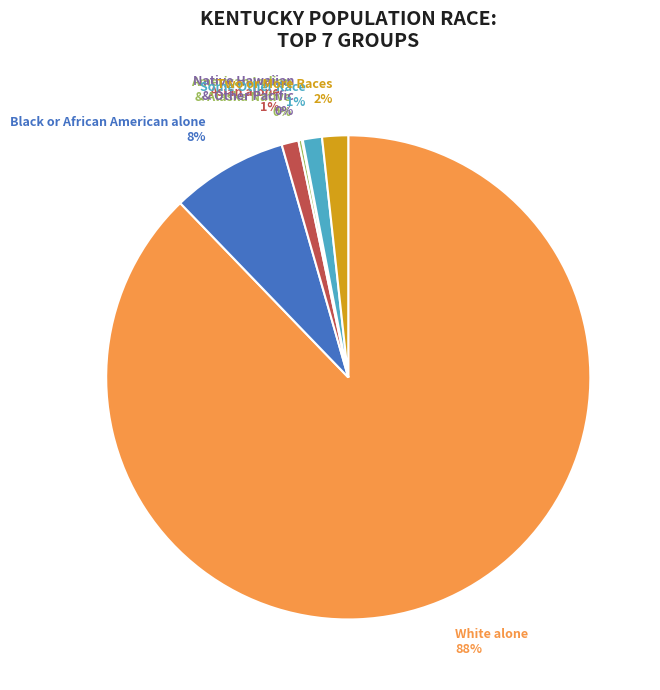

What is the change in value from White alone to Asian alone?

-3760607